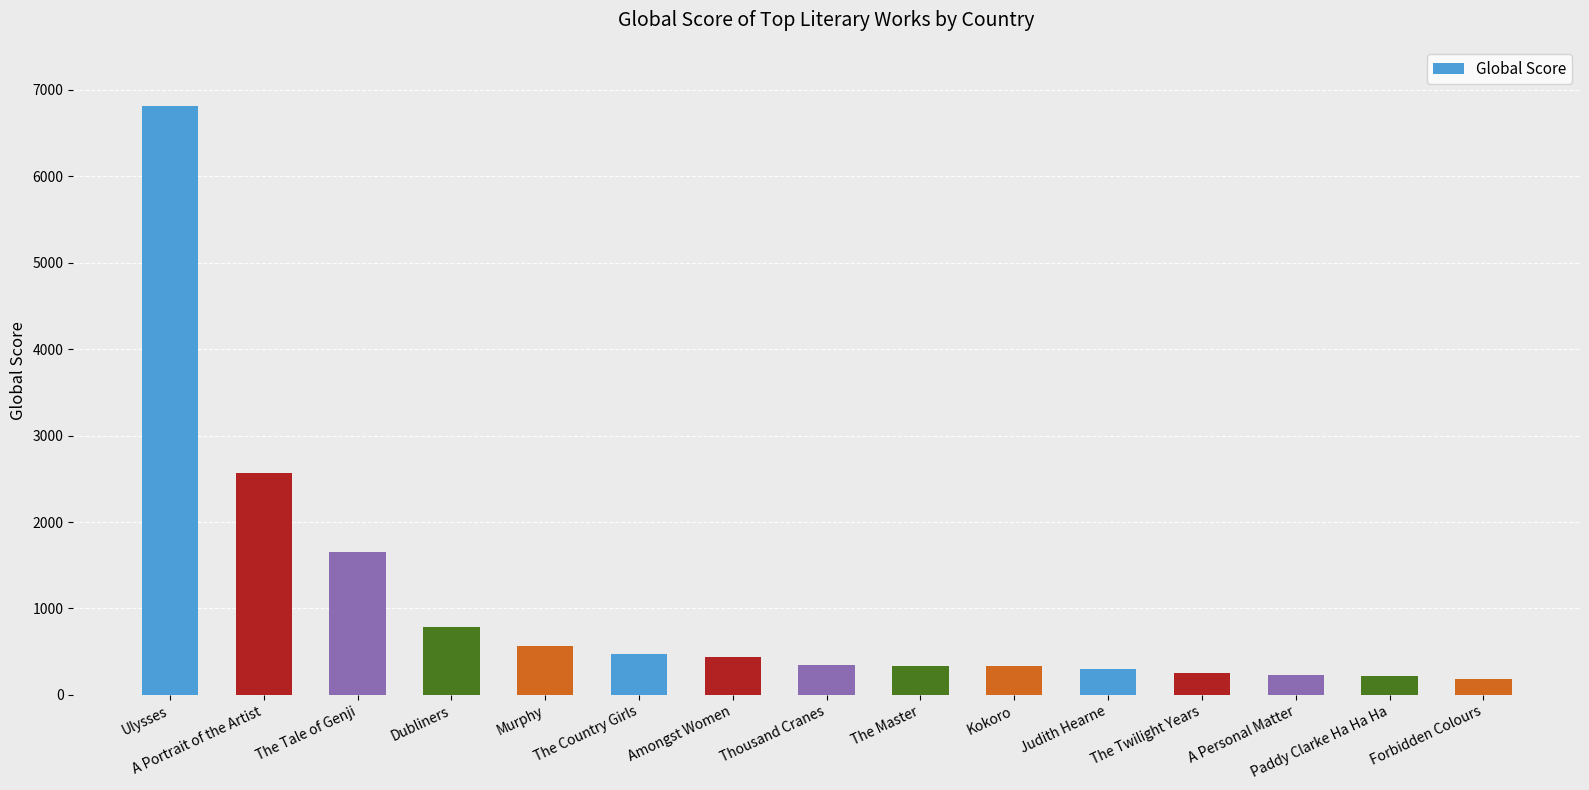

What is the average value?

1033